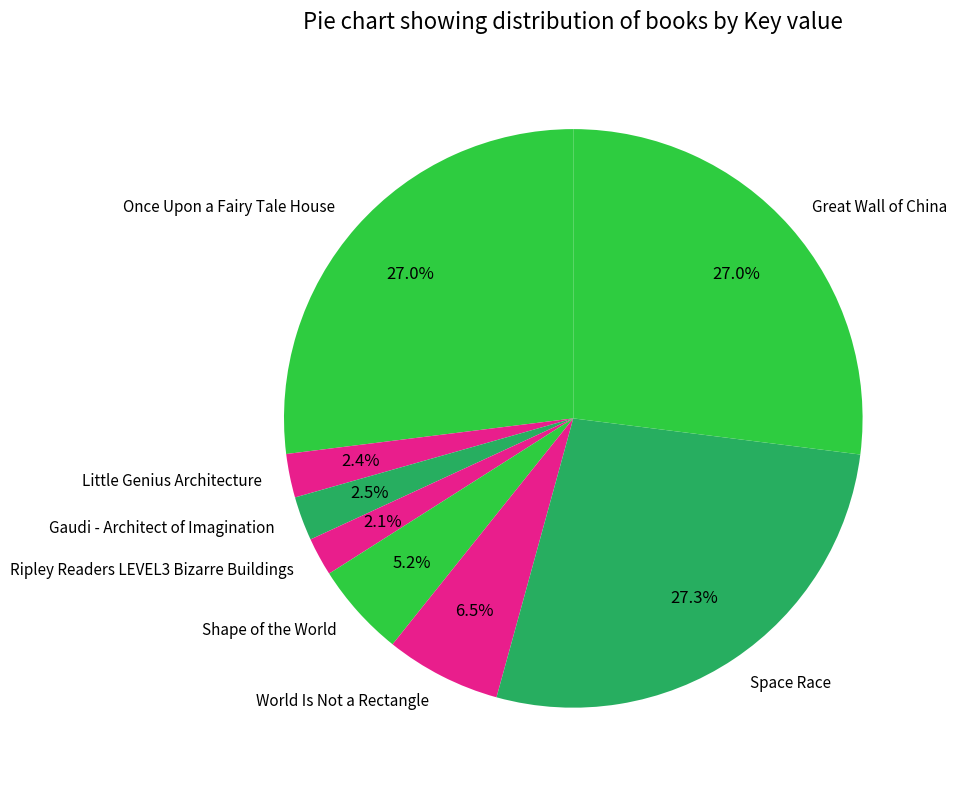

What is the ratio of the value at Shape of the World to the value at Ripley Readers LEVEL3 Bizarre Buildings?

2.5